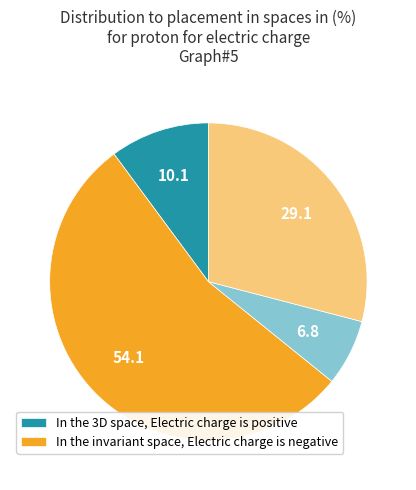

Is there any slice that represents more than half of the pie?

Yes